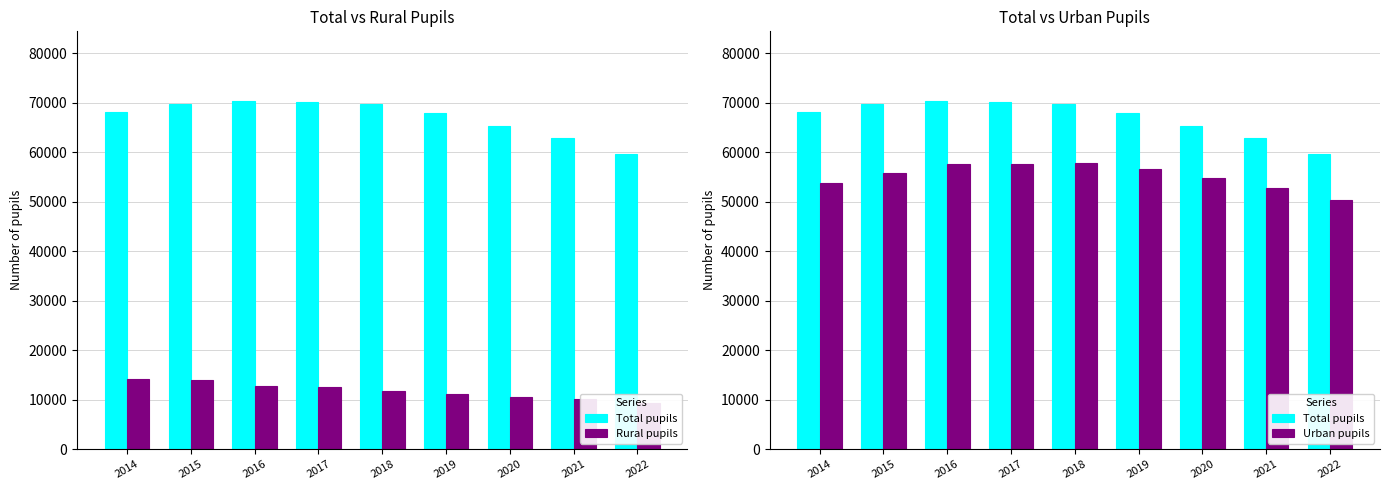

Which category has the lowest value across all series?

2022